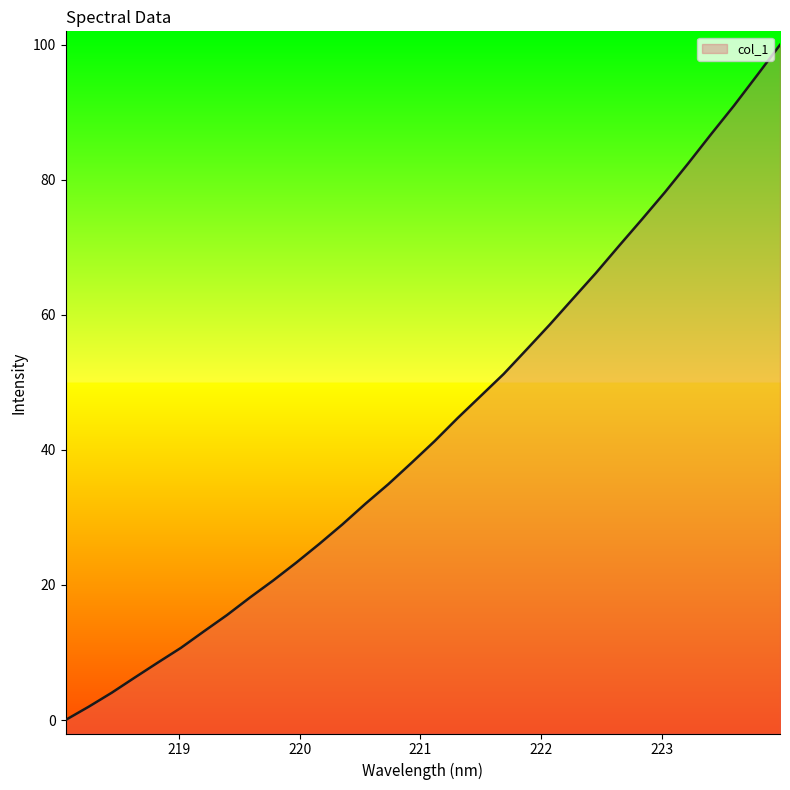

What is the maximum value shown in the chart?

100.0